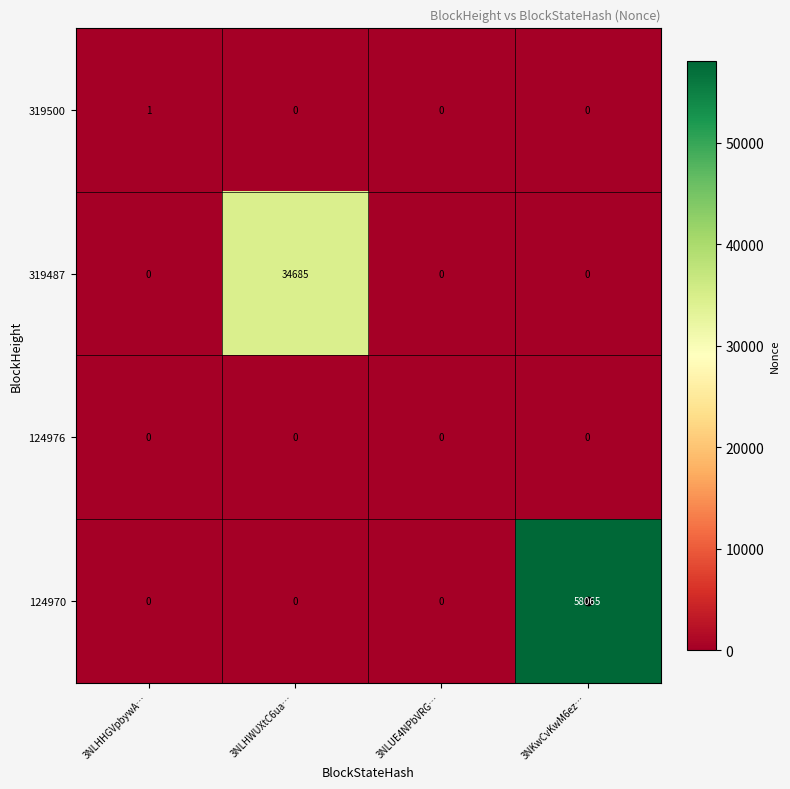

What is the difference between the highest and lowest values at 3NLHWUXtC6ua…?

34685